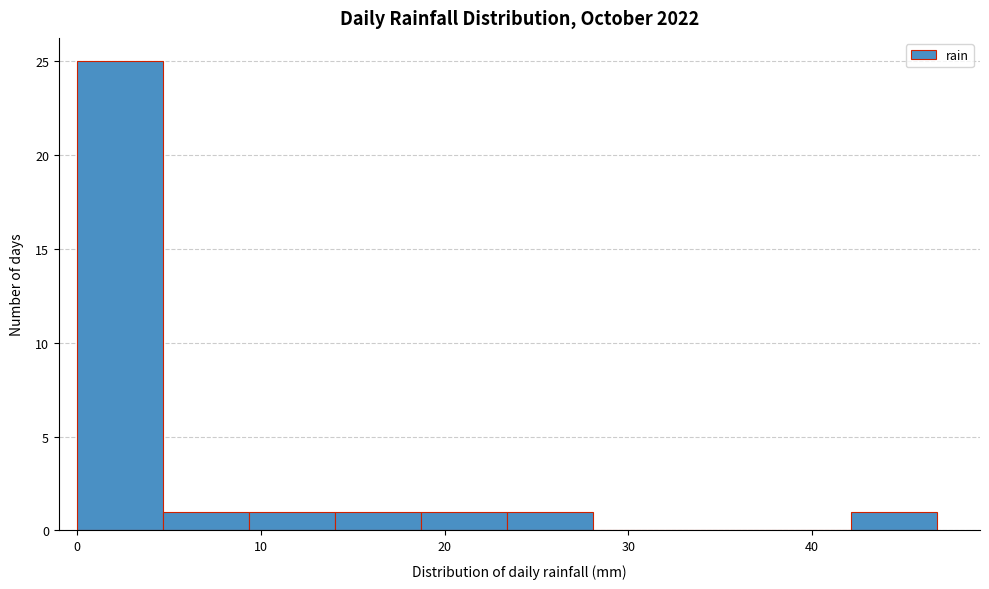

Reading left to right, transcribe this chart: for each bar, give the range it covers on the x-axis and its height. Neither the bar edges nor the heights are printed on the chart, so give them approximately, as read against the axes.

0 to 5: 25
5 to 9: 1
9 to 14: 1
14 to 19: 1
19 to 23: 1
23 to 28: 1
28 to 33: 0
33 to 37: 0
37 to 42: 0
42 to 47: 1